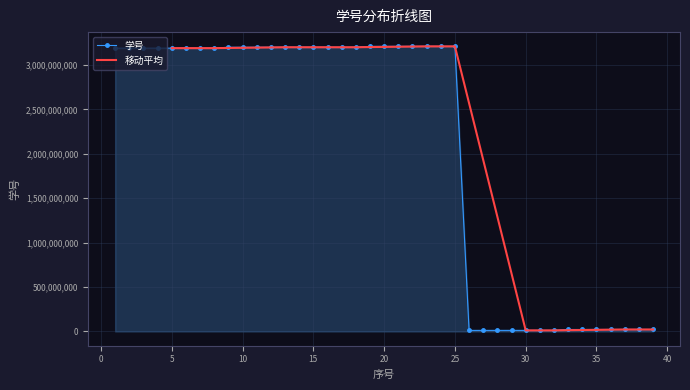

How many interior local peaks (higher than both neighbors) does the data have?

1